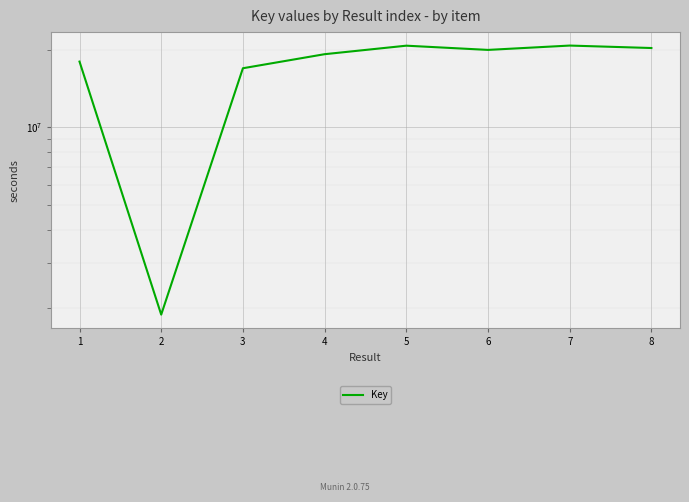

At which label is the value closest to 11301209?

3